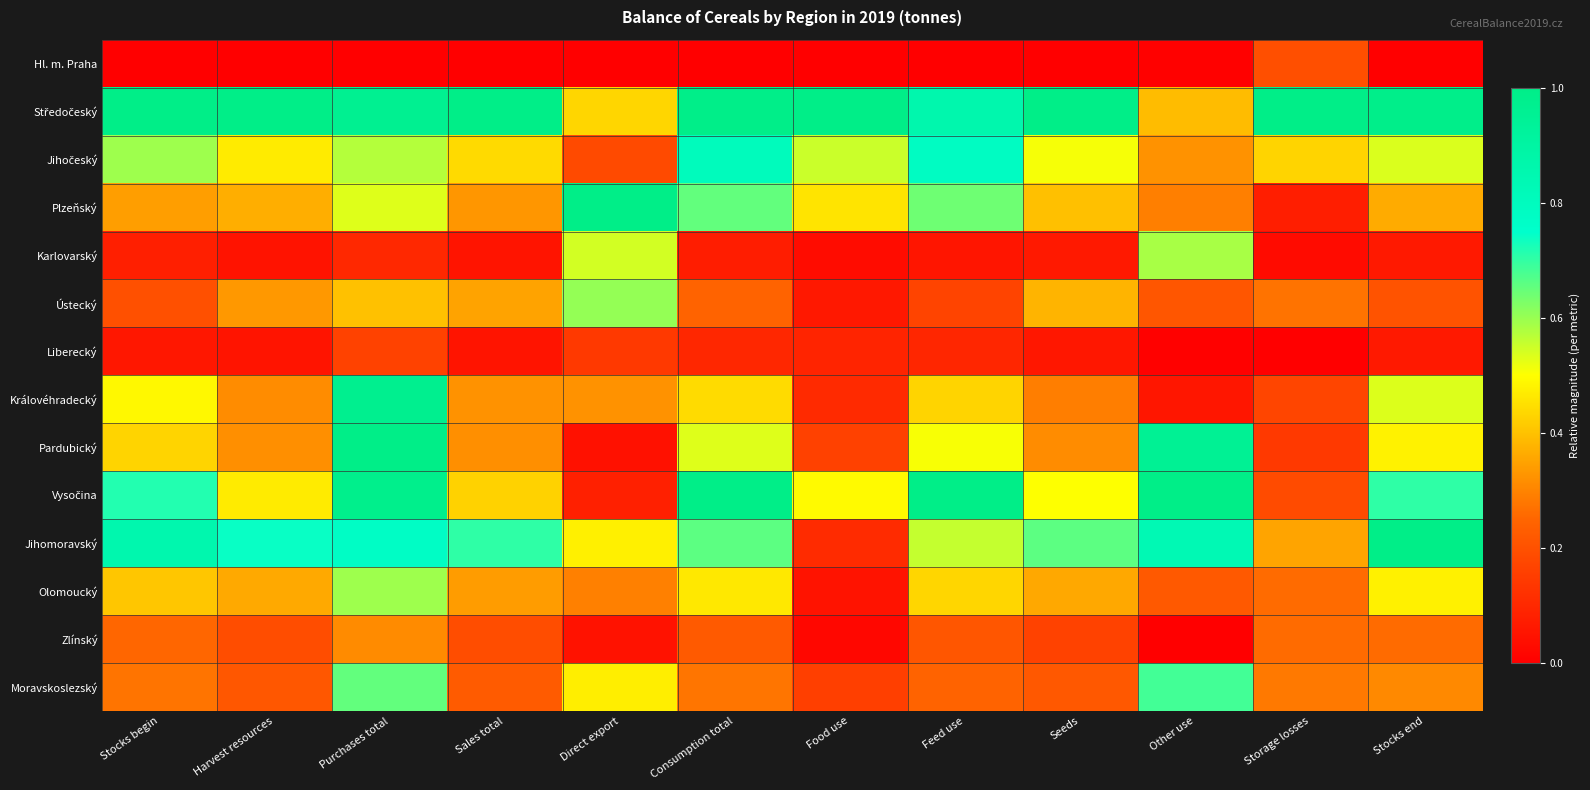

At which category does the chart reach its peak across all series?

Stocks begin